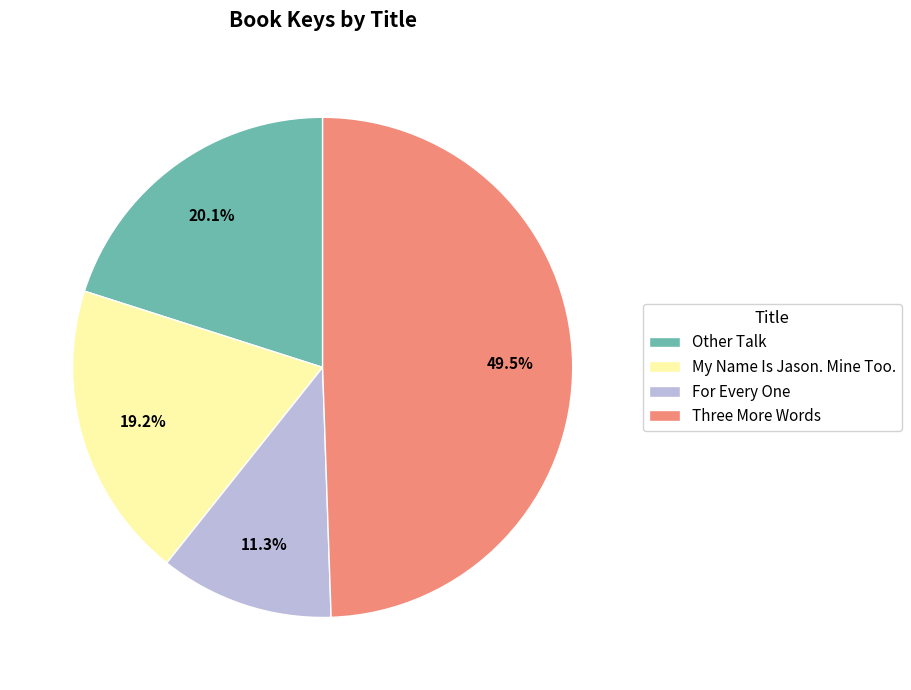

To the nearest percent, what portion does For Every One represent?

11%